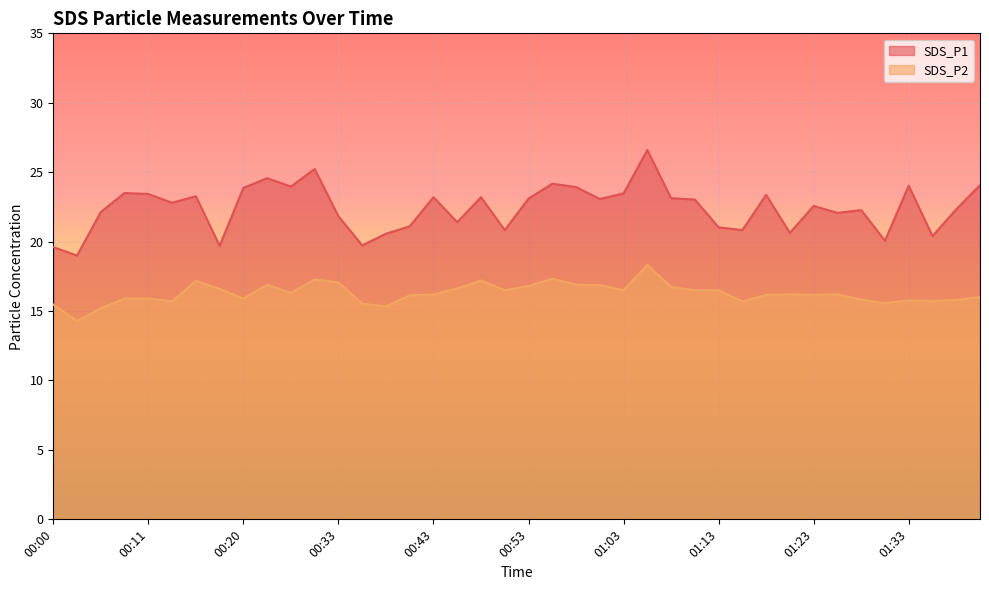

What is the approximate value of SDS_P2 at 00:03?

14.3